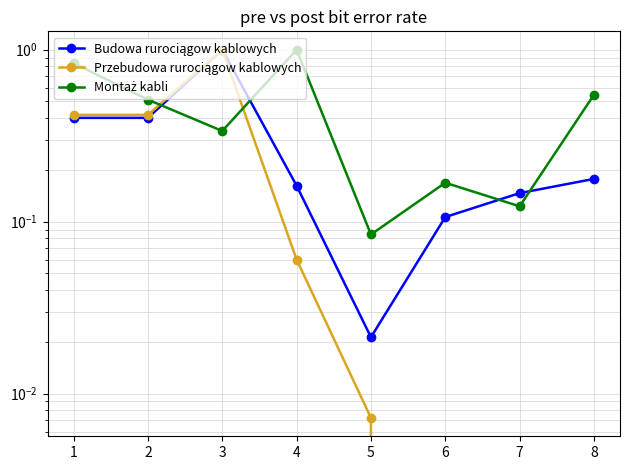

How many interior local peaks does the Montaż kabli series have?

2